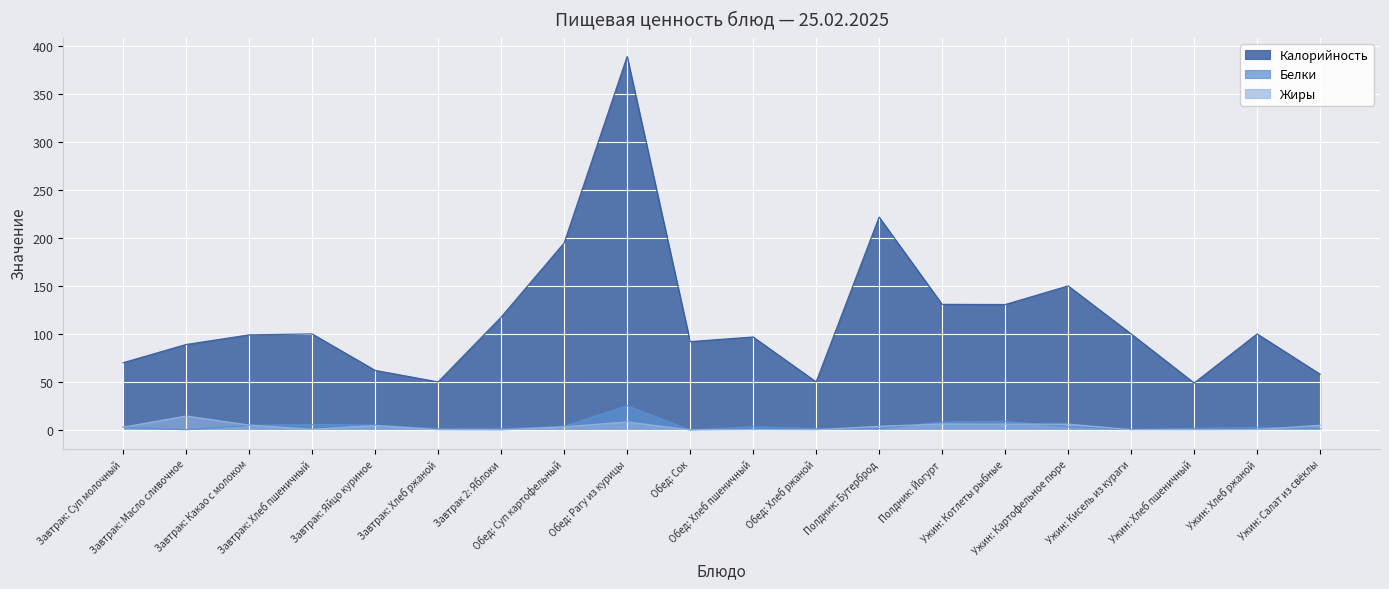

At Завтрак 2: Яблоки, list the series in order from largest to smallest.

Калорийность, Белки, Жиры